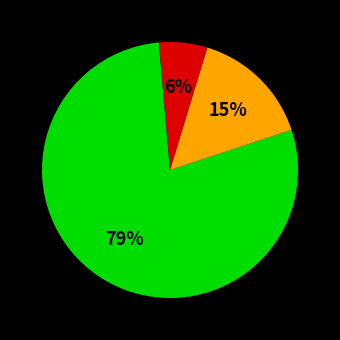

How many segments does this pie chart have?

3